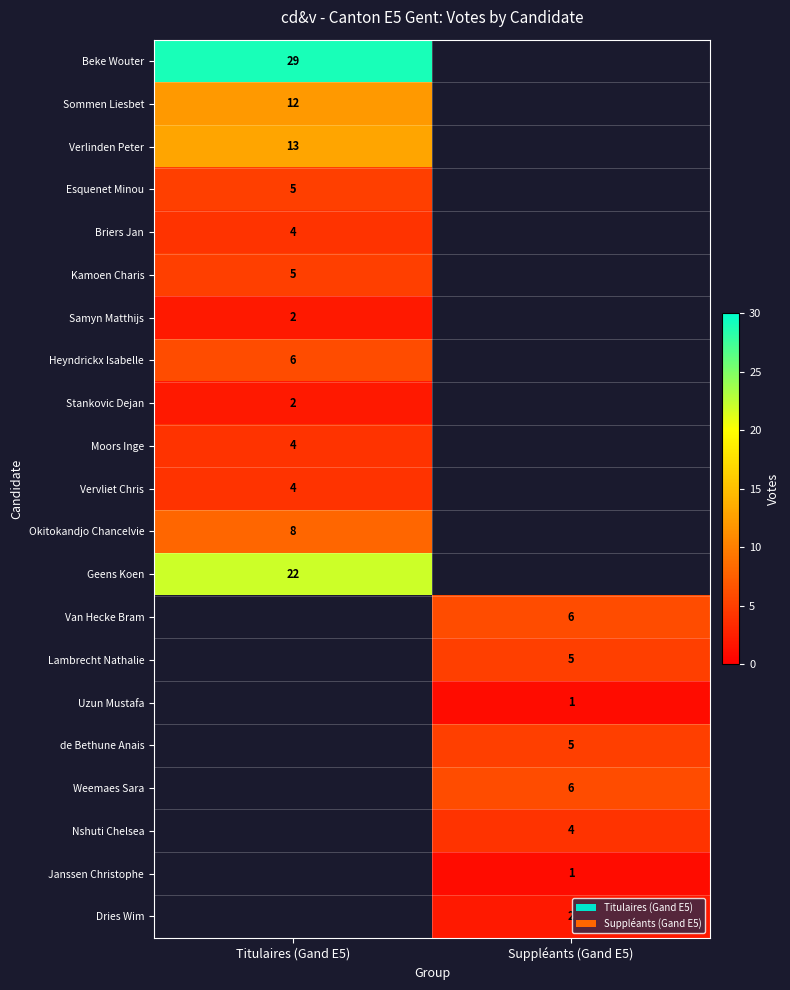

The value of Vervliet Chris at Titulaires (Gand E5) is 4. True or false?

True